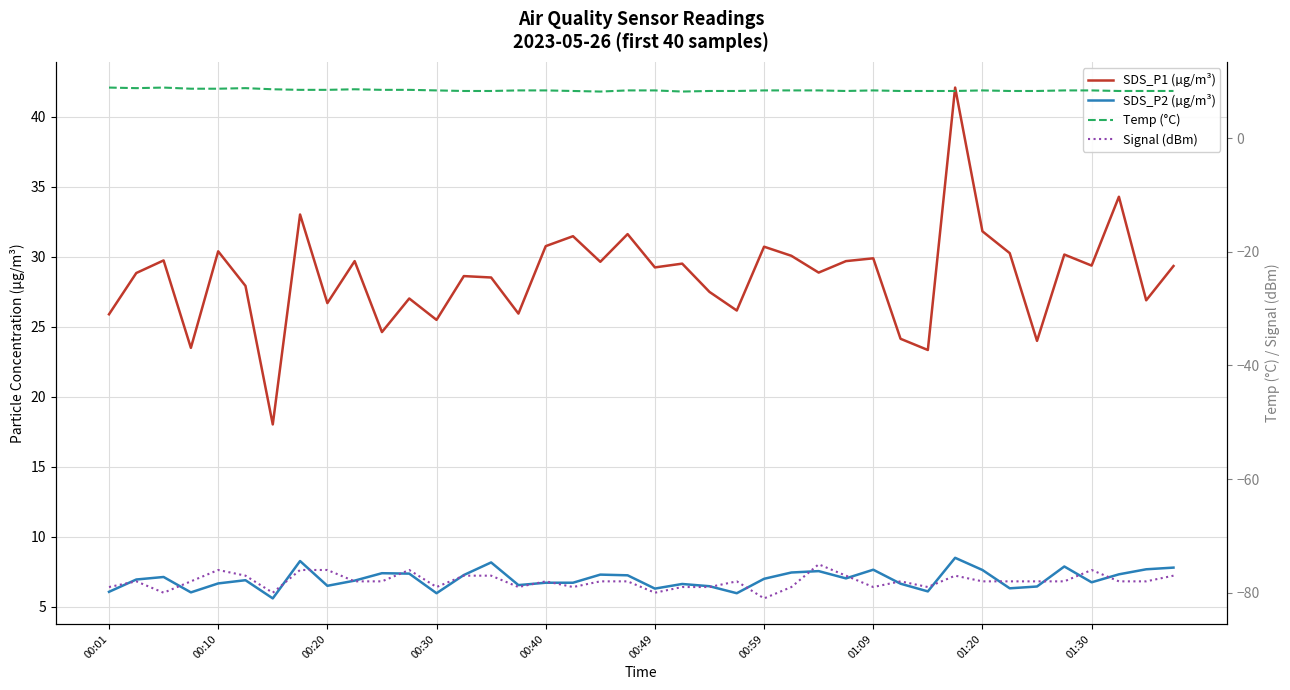

What are all the series names shown in the legend?

SDS_P1 (µg/m³), SDS_P2 (µg/m³), Temp (°C), Signal (dBm)